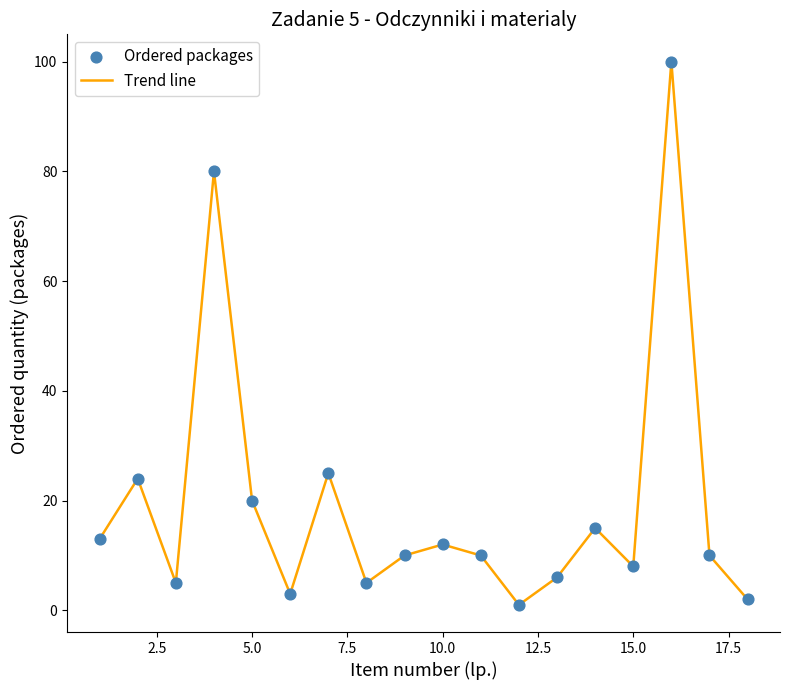

What is the difference between the maximum and minimum values?

99